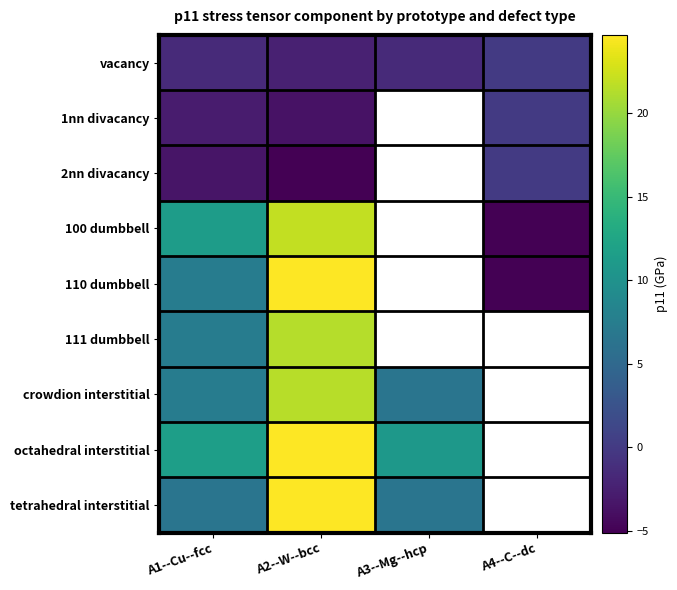

How many negative values does the 1nn divacancy series have?

2